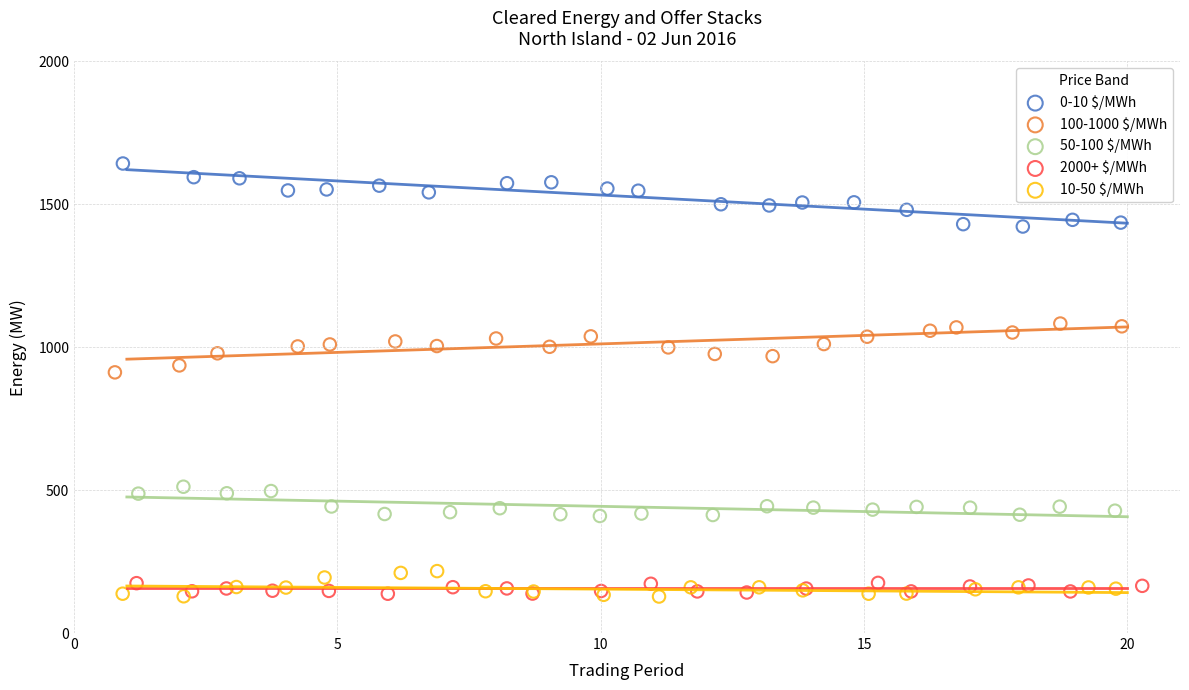

Which series reaches the maximum Y coordinate?

0-10 $/MWh